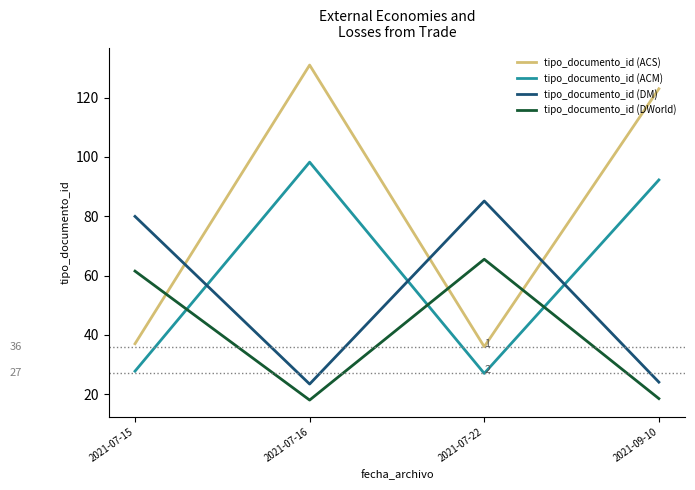

True or false: tipo_documento_id (DWorld) has a value of 33.1 at 2021-07-15.

False